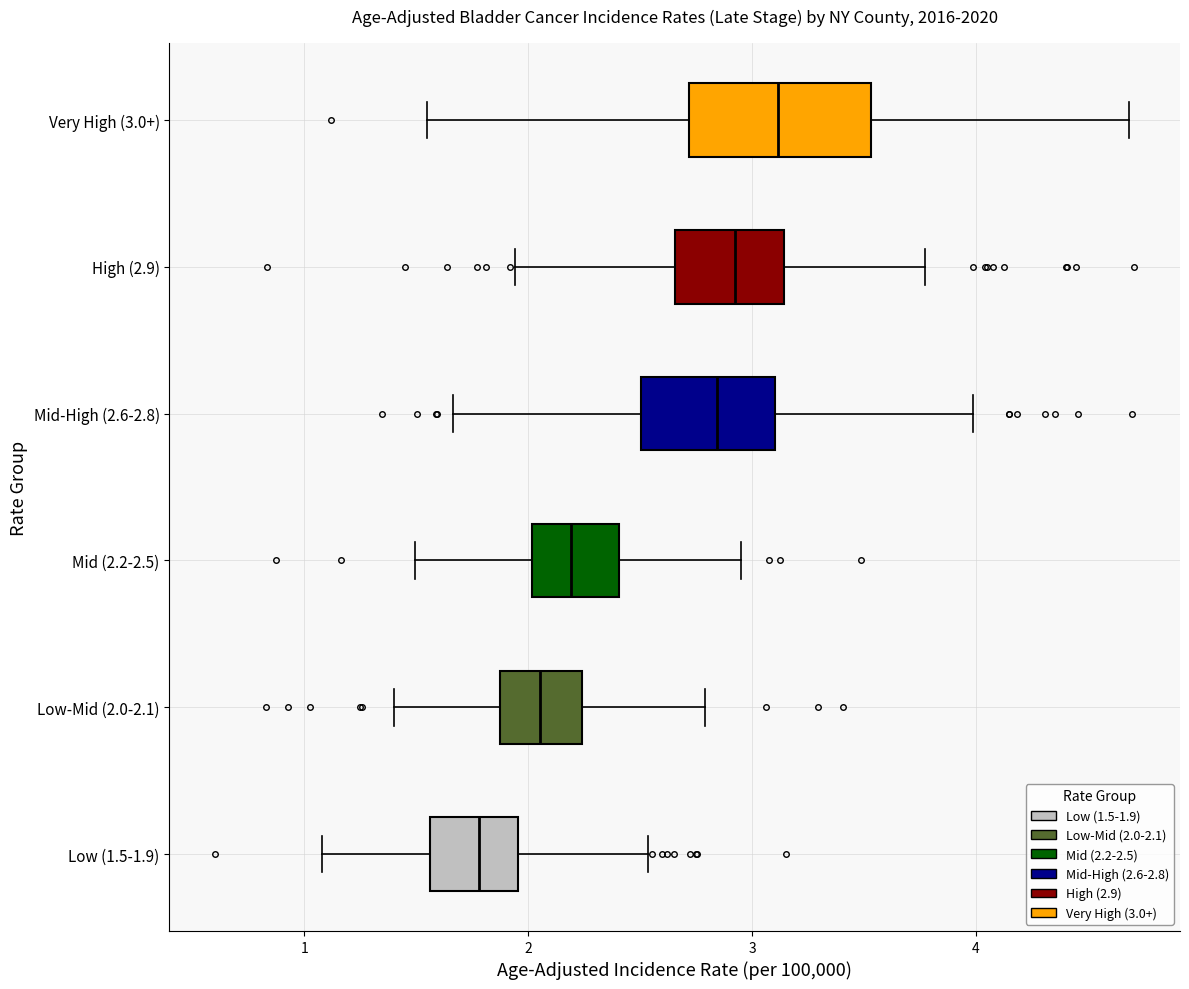

Reading bottom to top, read every box against the x-axis: the position of its median line, the range the box covers, and the ends of its whiskers. The values are not printed on the chart, so give them approximately, as read against the axis.

Low (1.5-1.9): median 1.8, box 1.6 to 2.0, whiskers 1.1 to 2.5
Low-Mid (2.0-2.1): median 2.1, box 1.9 to 2.2, whiskers 1.4 to 2.8
Mid (2.2-2.5): median 2.2, box 2.0 to 2.4, whiskers 1.5 to 3.0
Mid-High (2.6-2.8): median 2.8, box 2.5 to 3.1, whiskers 1.7 to 4.0
High (2.9): median 2.9, box 2.7 to 3.1, whiskers 1.9 to 3.8
Very High (3.0+): median 3.1, box 2.7 to 3.5, whiskers 1.5 to 4.7